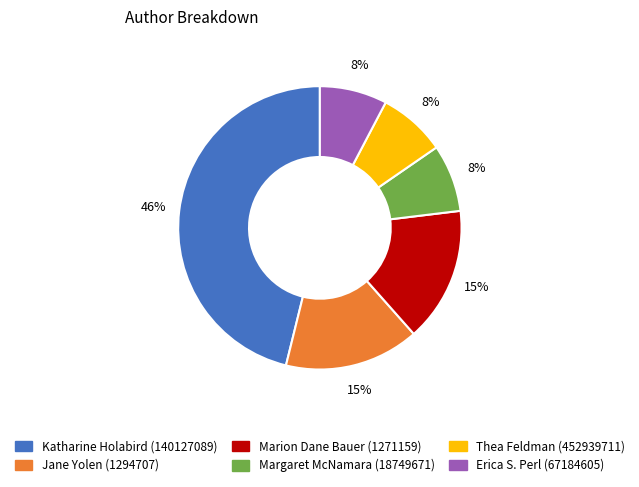

Which has a higher value, Erica S. Perl (67184605) or Marion Dane Bauer (1271159)?

Marion Dane Bauer (1271159)